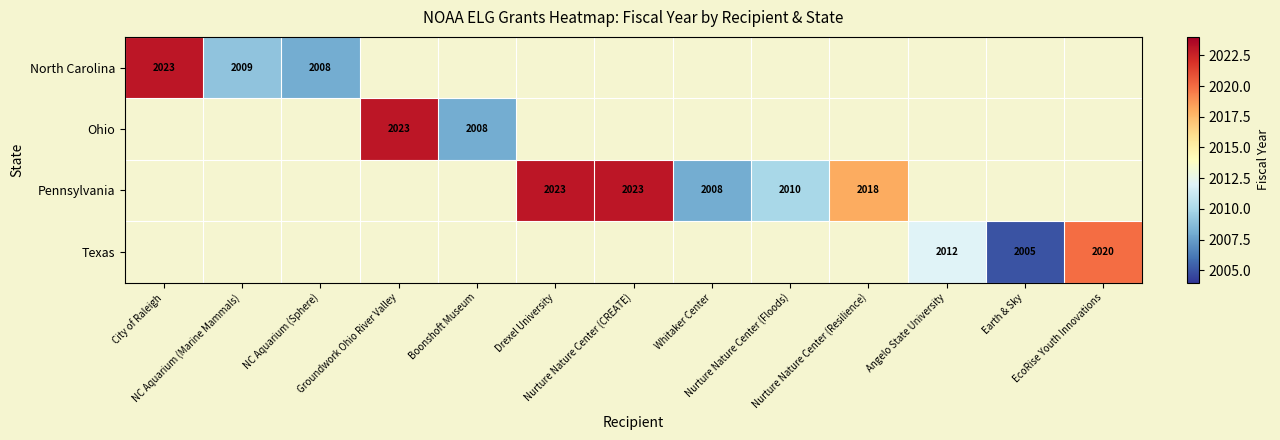

At which label is North Carolina closest to 2015?

NC Aquarium (Marine Mammals)